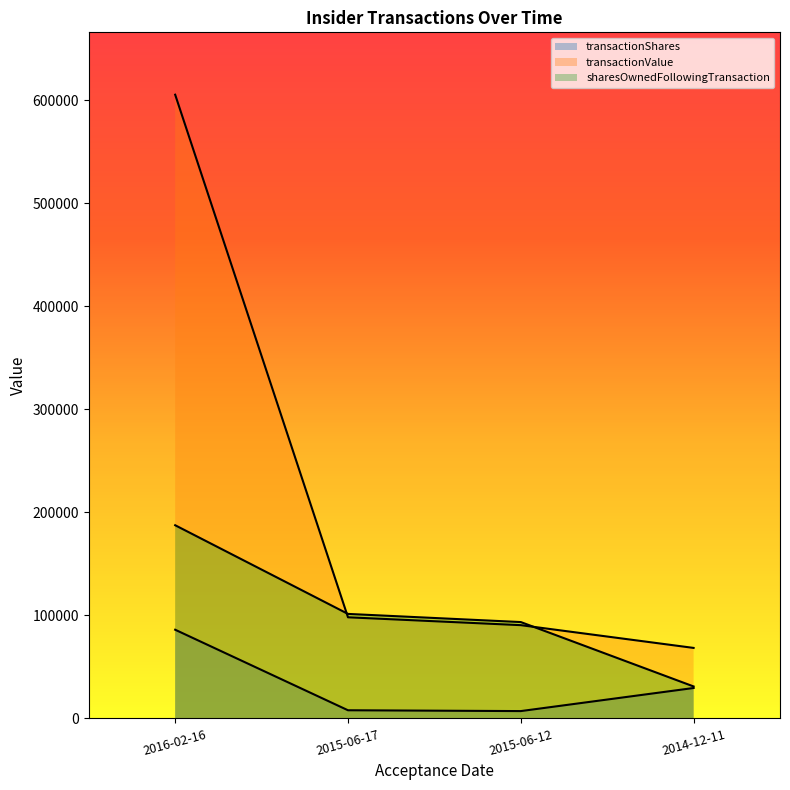

How many data points in transactionShares are above 29500?

1